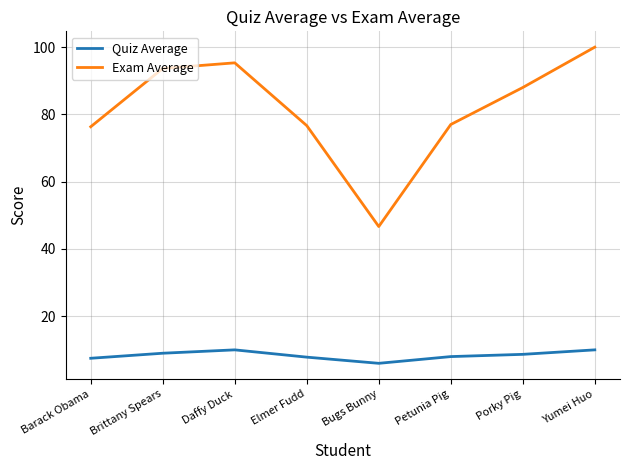

True or false: Exam Average has more than 1 points higher than both neighbors.

False